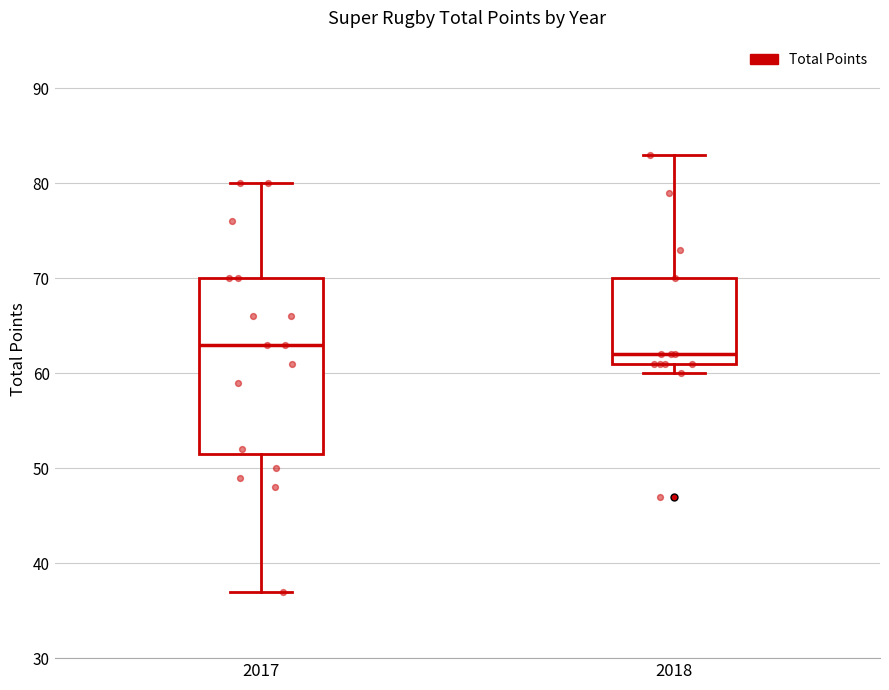

Reading left to right, read every box against the y-axis: the position of its median line, the range the box covers, and the ends of its whiskers. The values are not printed on the chart, so give them approximately, as read against the axis.

2017: median 63, box 52 to 70, whiskers 37 to 80
2018: median 62, box 61 to 70, whiskers 60 to 83